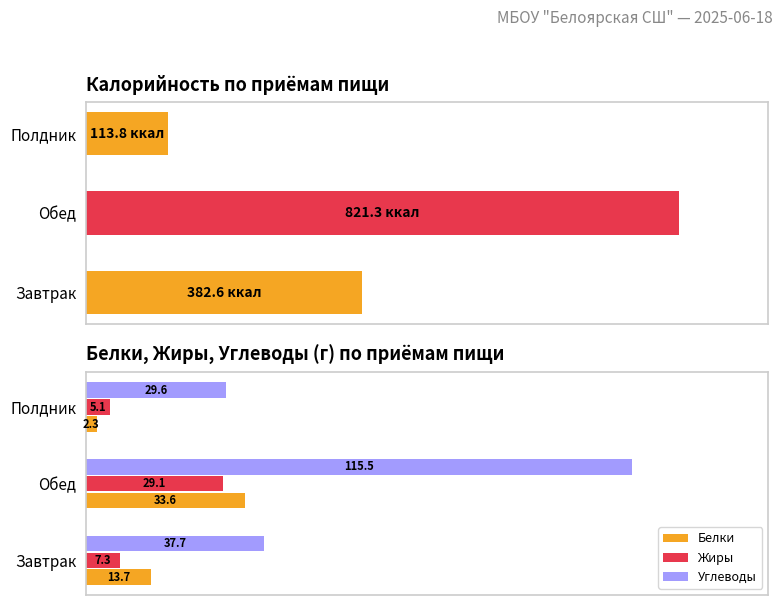

Read the Жиры value at 1.

29.1